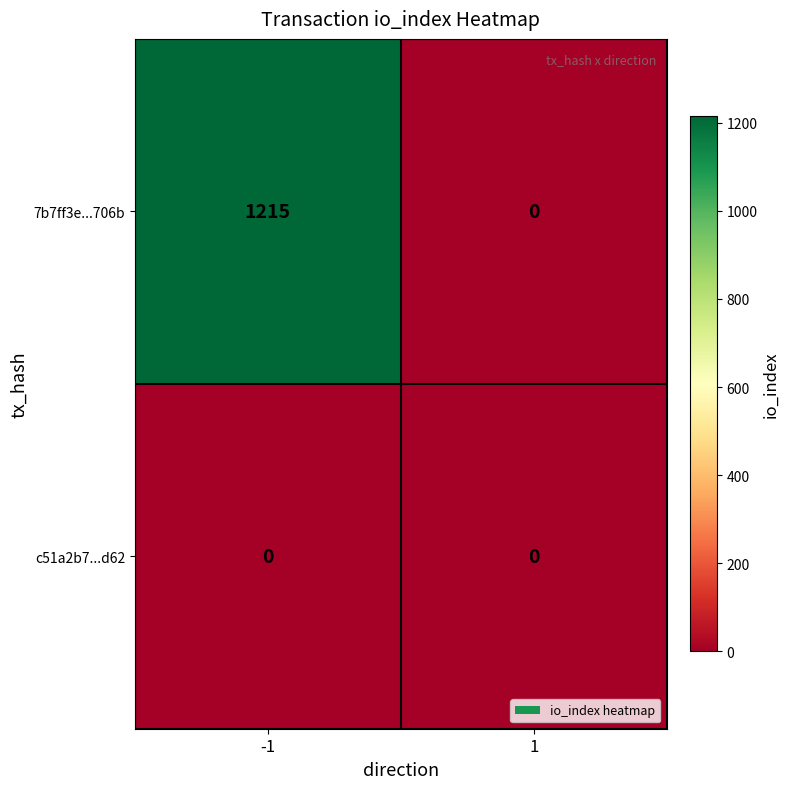

Rank the series by their average value, from lowest to highest.

c51a2b7...d62, 7b7ff3e...706b